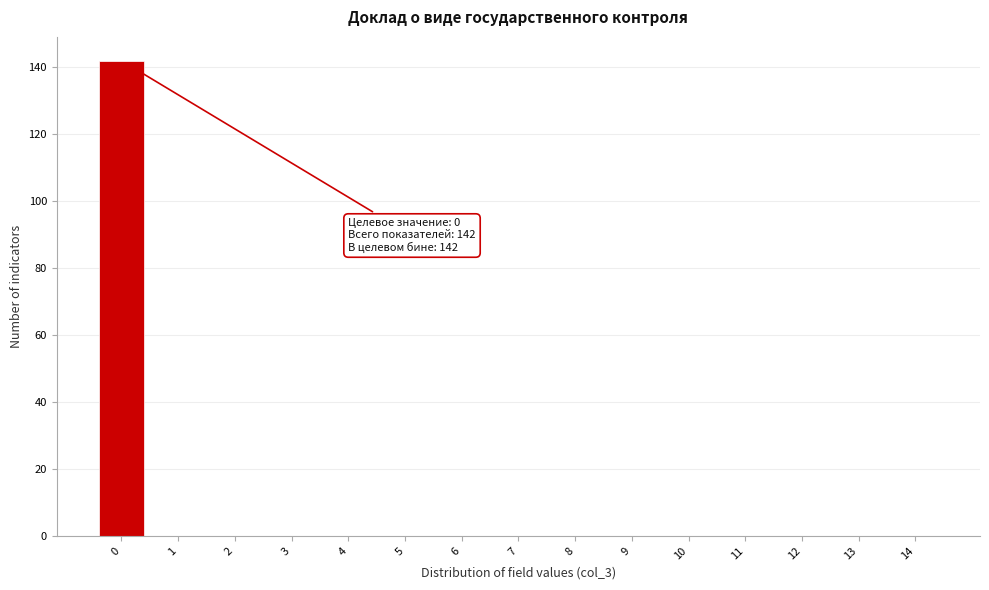

Over which range of the x-axis is the bar tallest?

-0.5 to 0.5